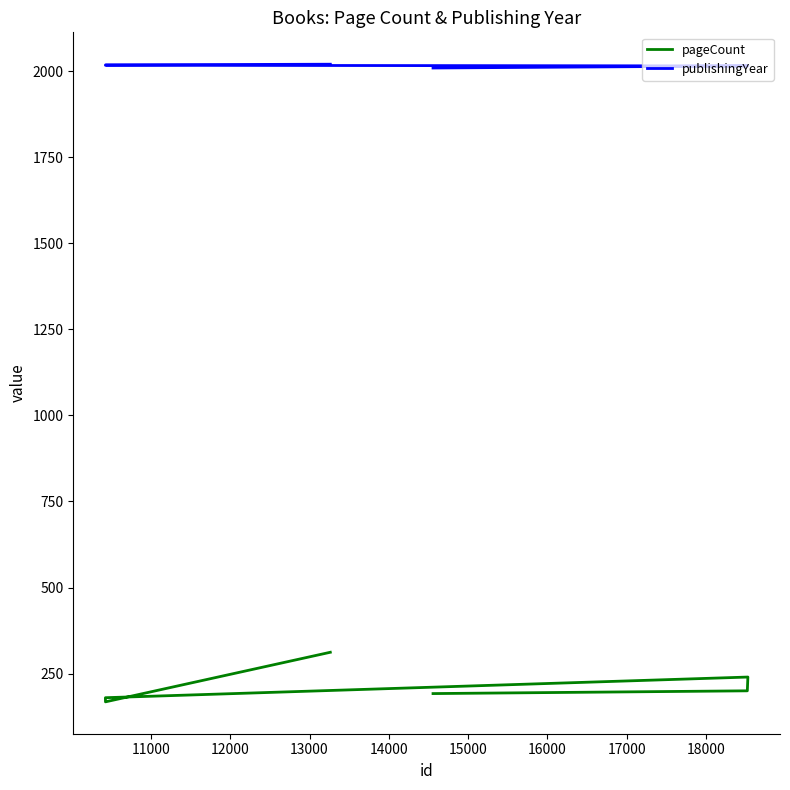

How many lines are shown in the chart?

2